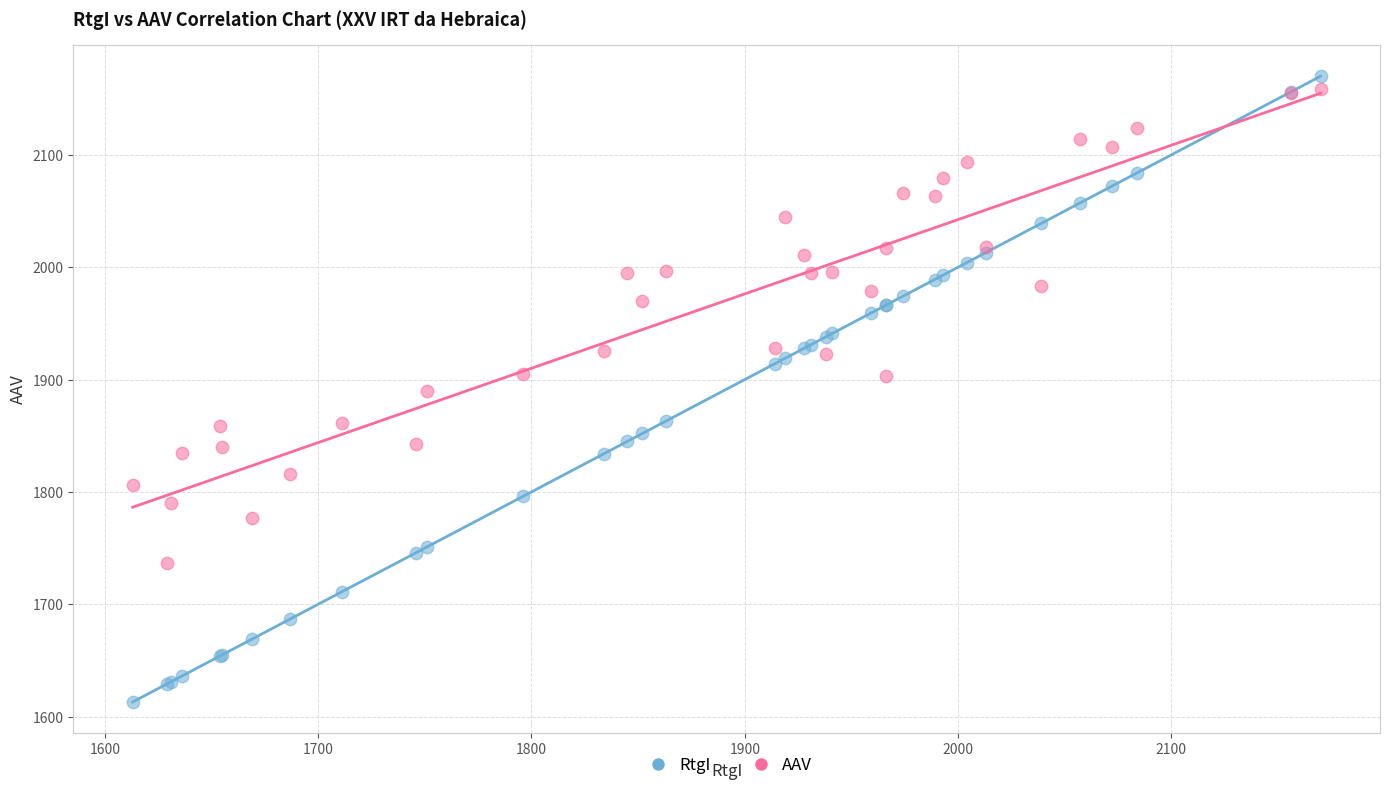

Which series reaches the maximum Y coordinate?

RtgI